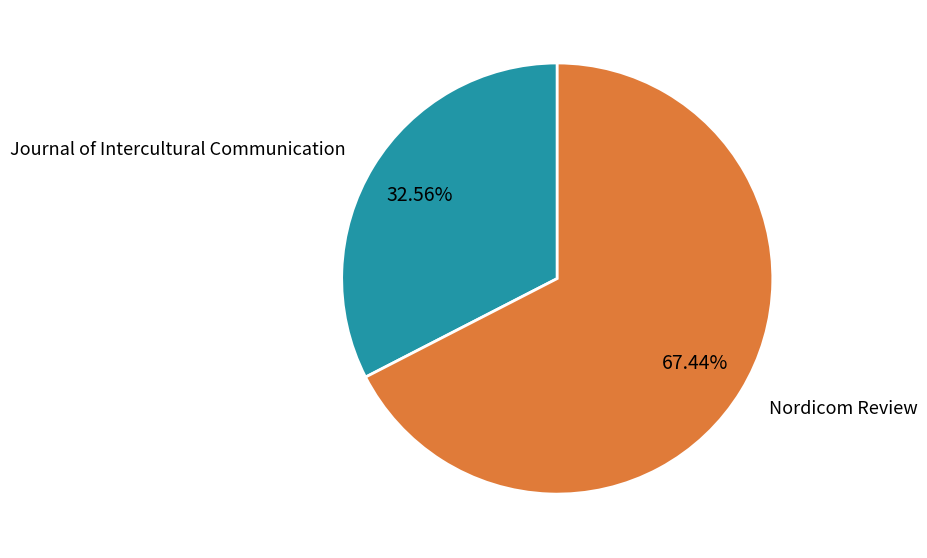

Count the number of slices in the pie.

2